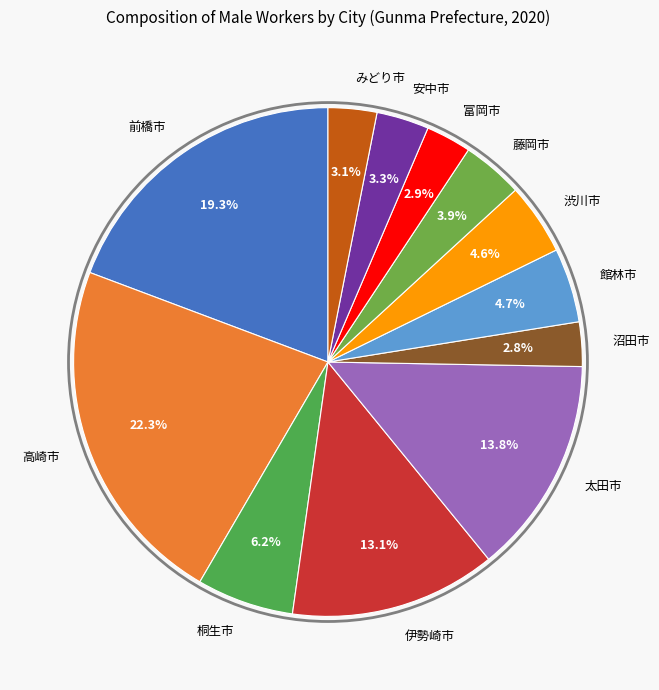

Which category has the biggest portion of the pie?

高崎市